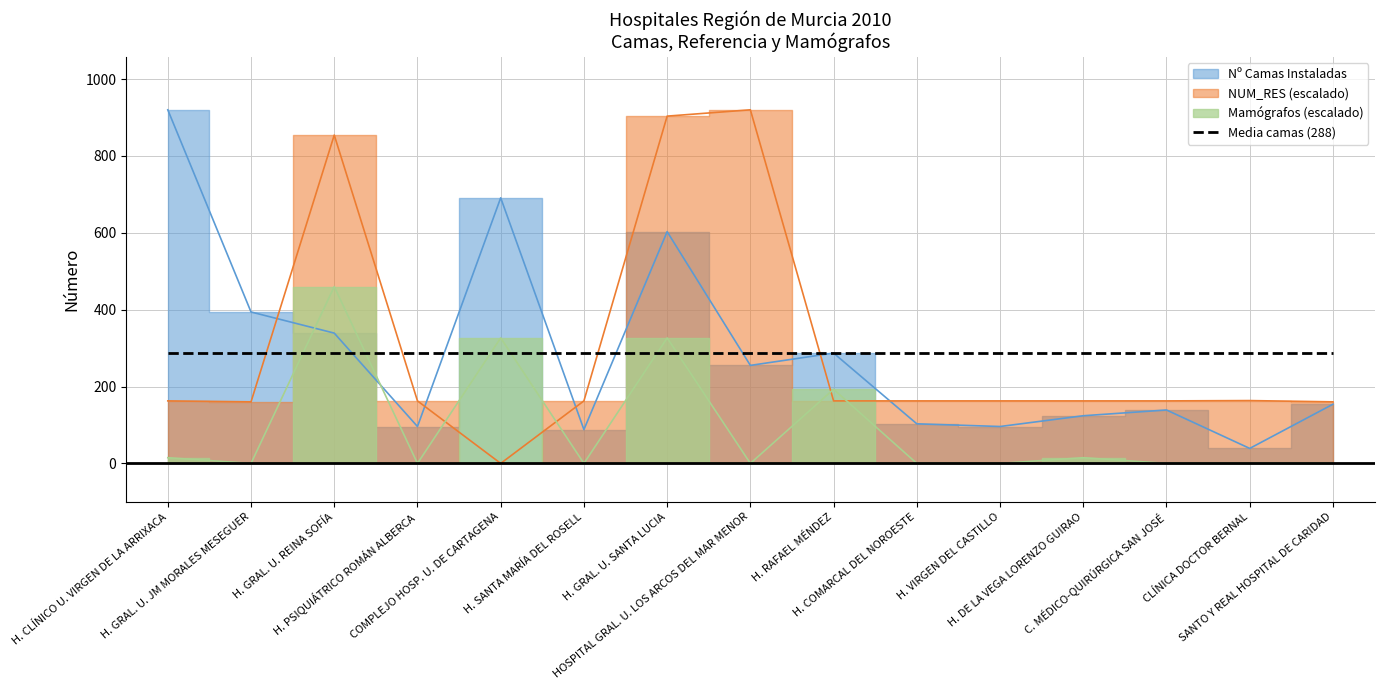

Rank the series by their maximum value, from lowest to highest.

Mamógrafos, Nº Camas Instaladas, NUM_RES